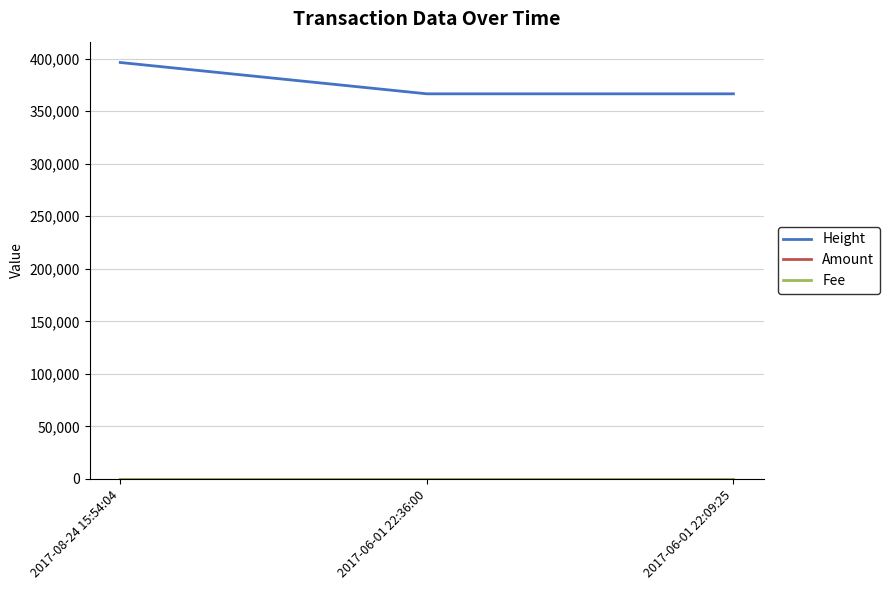

What is the value of the Amount point at the 2nd from the left?

1